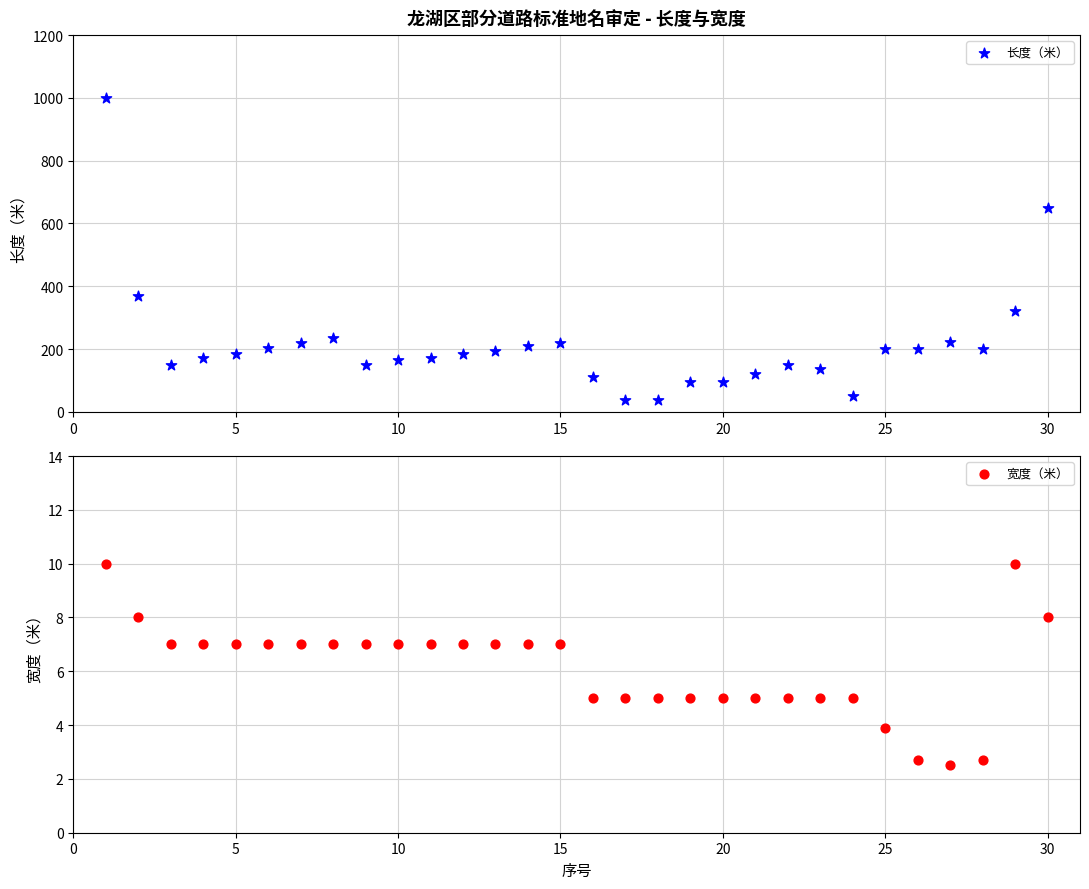

Which series has the largest total across all categories?

长度（米）